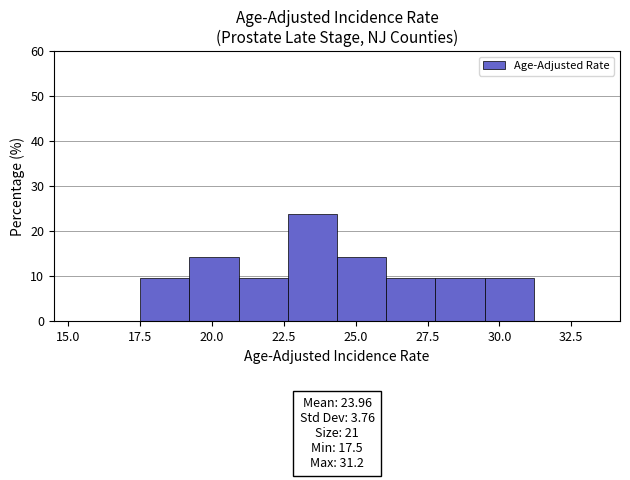

Around what value on the x-axis is the tallest bar? Give the approximate position of its centre, as read against the axis.

23.5